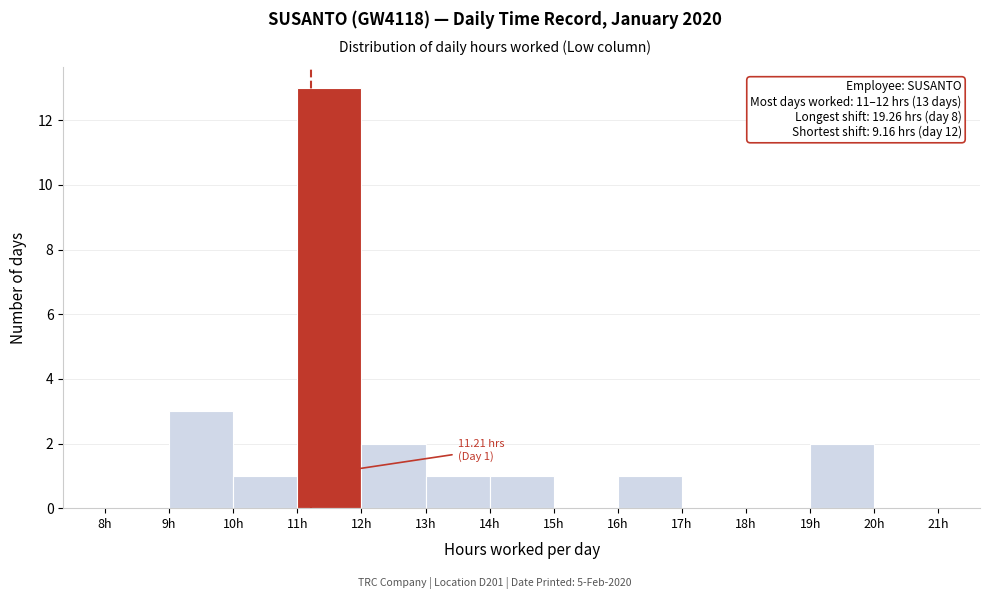

Over which range of the x-axis is the bar tallest?

11 to 12